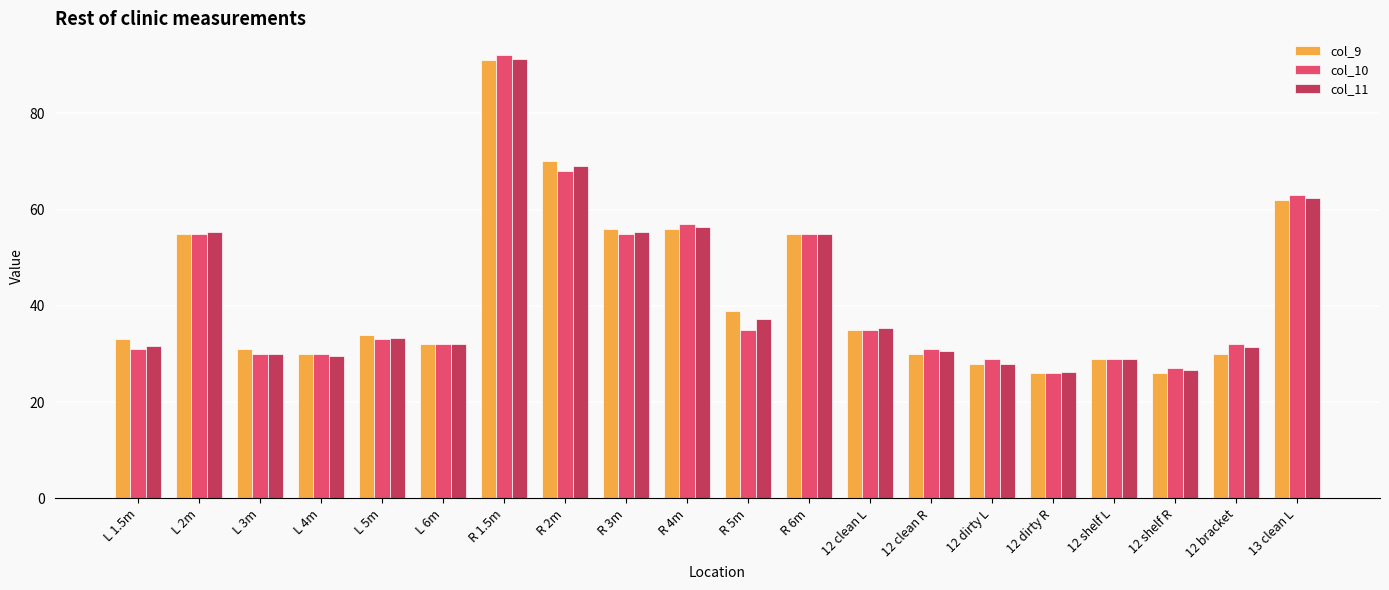

What is the label of the 19th bar from the left?

12 bracket